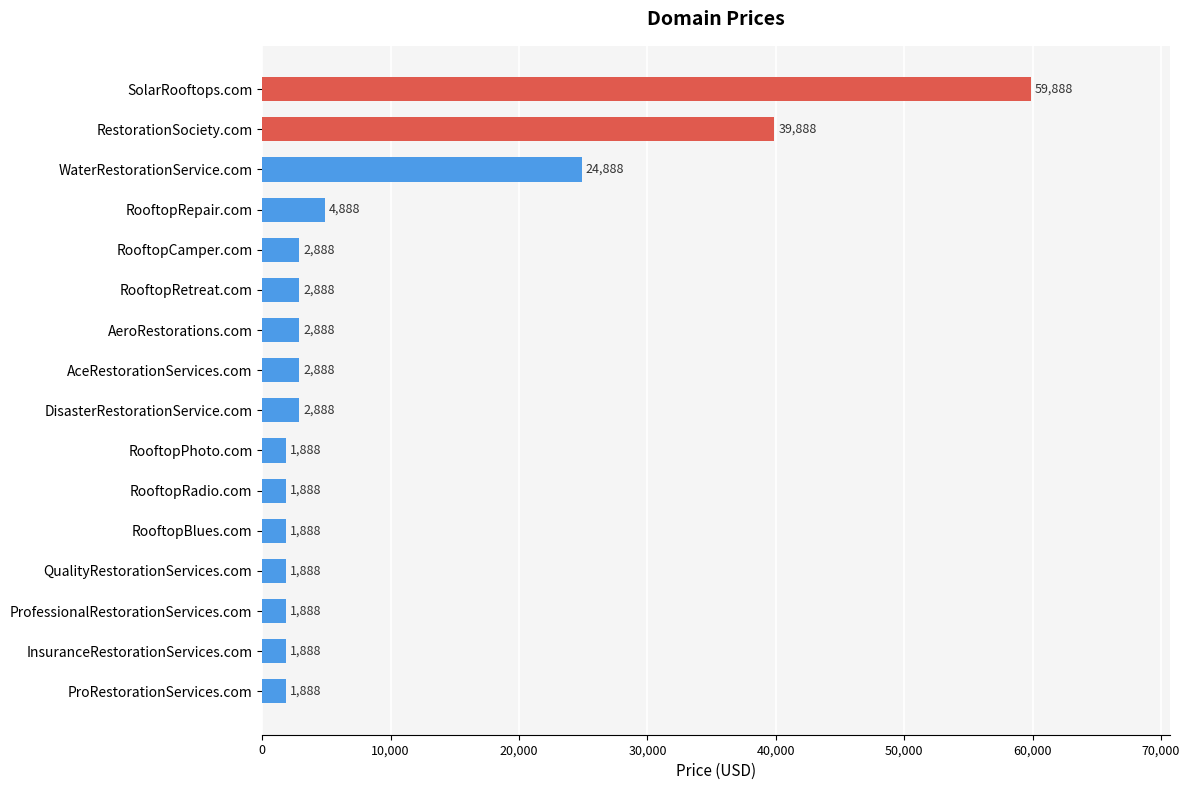

What is the sum of the values at RooftopRetreat.com and AceRestorationServices.com?

5776